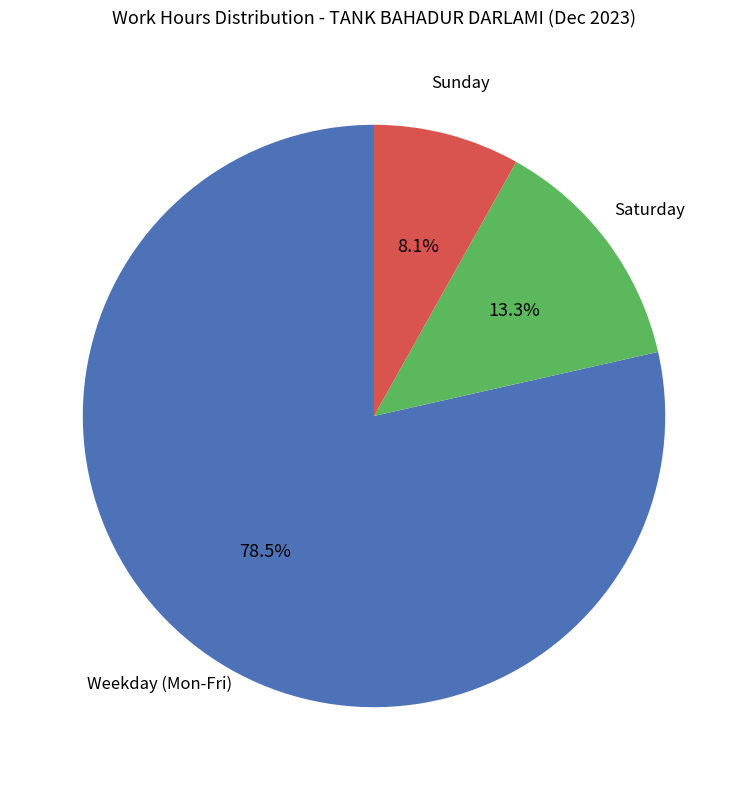

Count the number of slices in the pie.

3